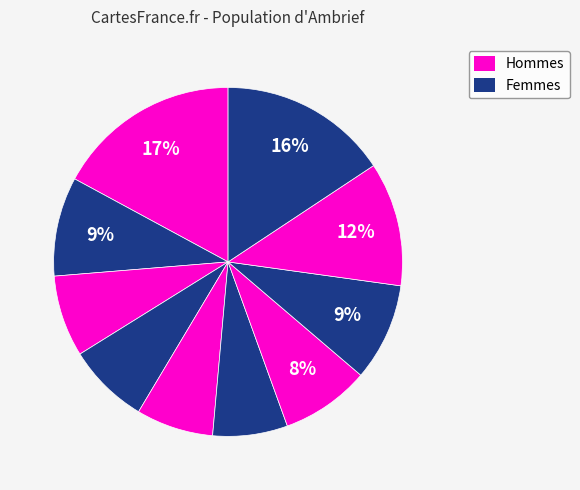

Is there a majority slice in this chart?

No